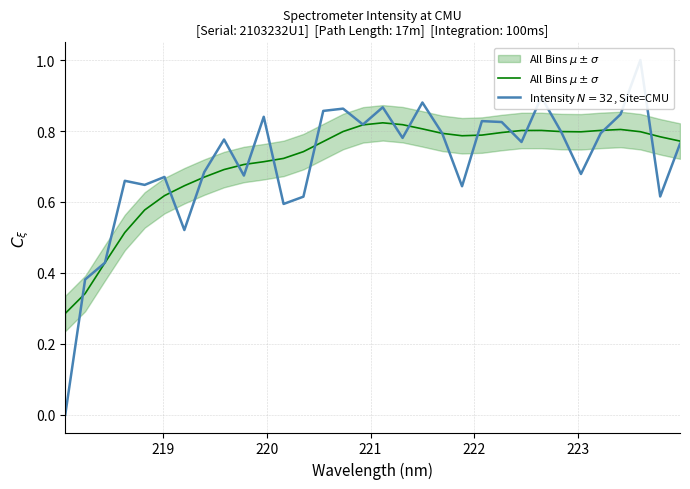

What is the difference between the second highest and minimum values in the Intensity $N=32$, Site=CMU series?

0.9